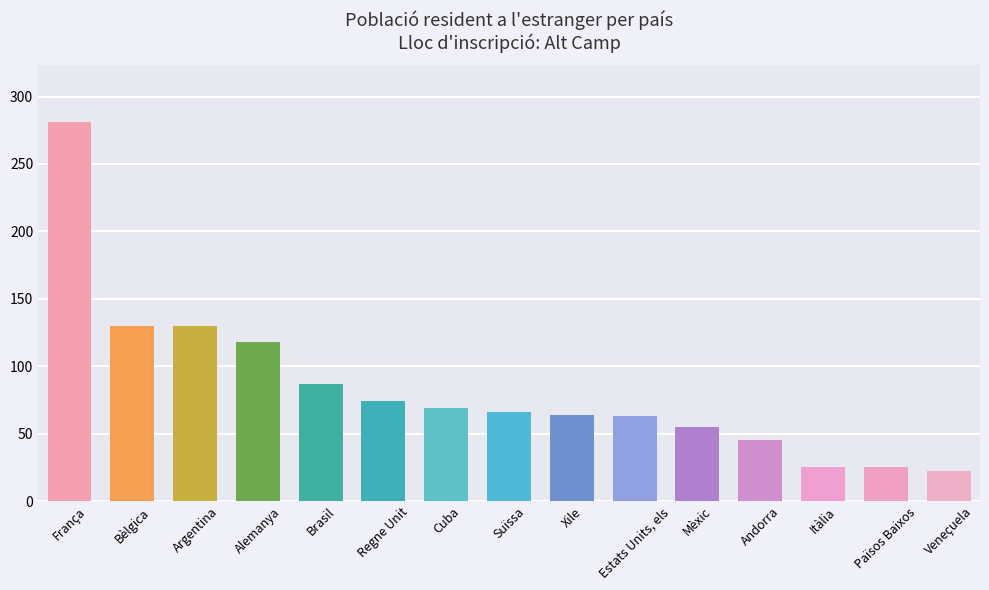

Read the value at Països Baixos.

25